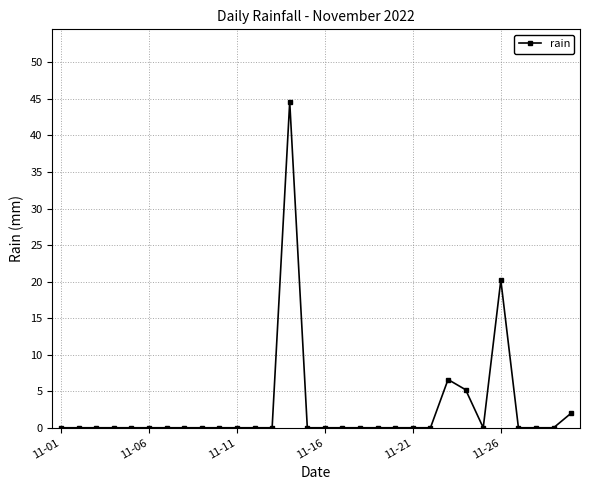

What is the difference between the maximum and minimum values?

44.6